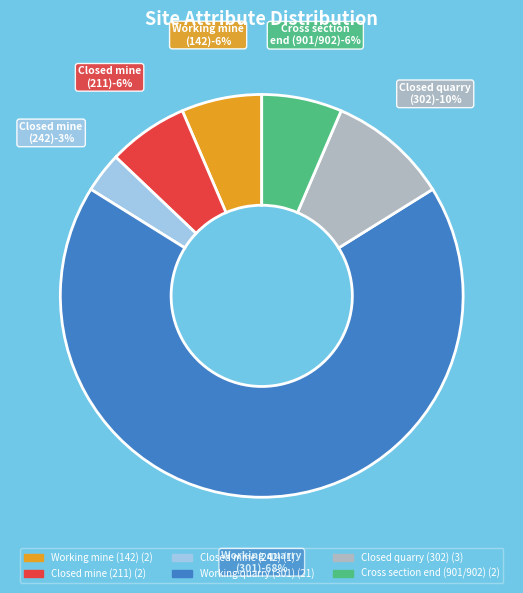

Which category accounts for the majority?

Working quarry (301)